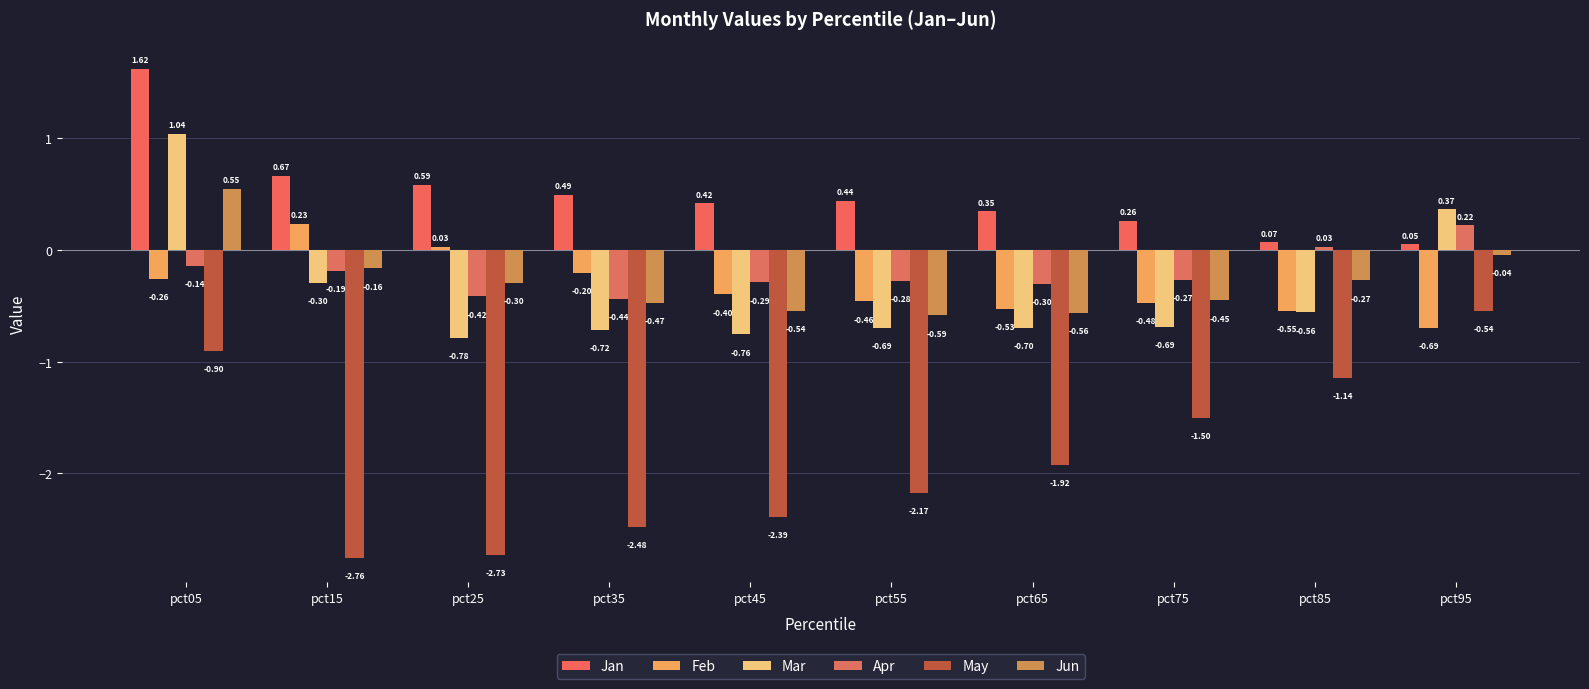

What are all the series names shown in the legend?

Jan, Feb, Mar, Apr, May, Jun